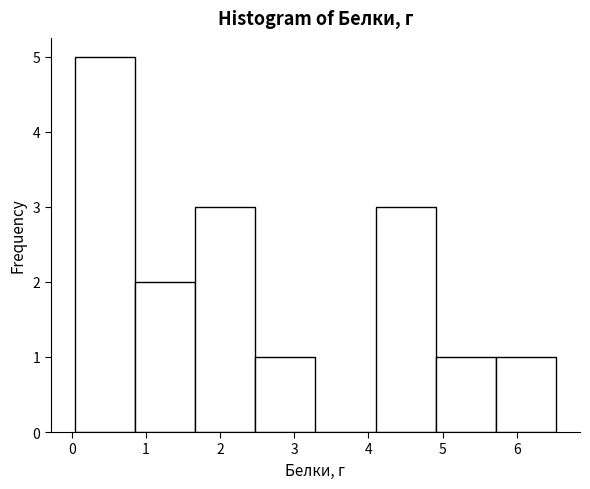

What is the height of the bar covering 0.9 to 1.7 on the x-axis? Neither the bar edges nor the heights are printed on the chart, so give them approximately, as read against the axes.

2